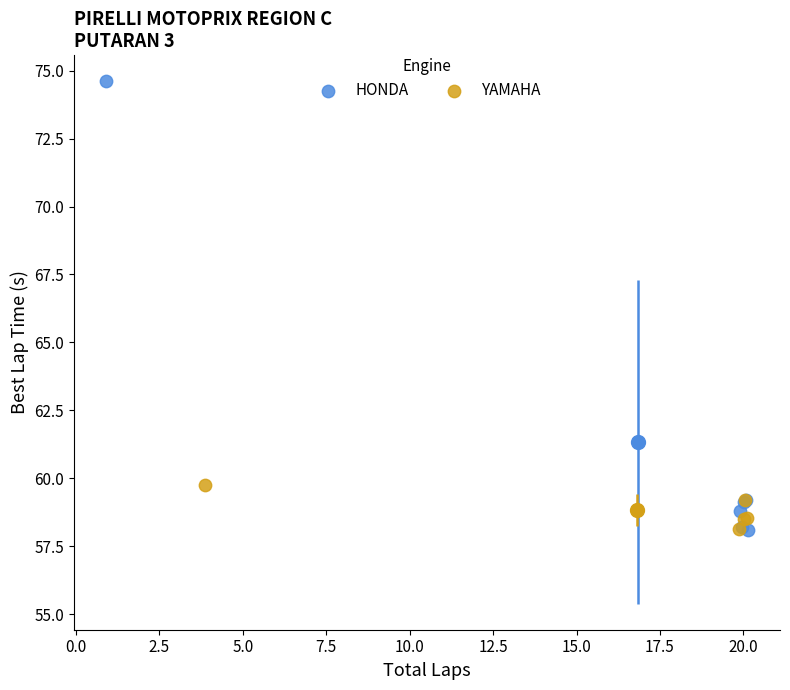

Which series reaches the maximum Y coordinate?

HONDA